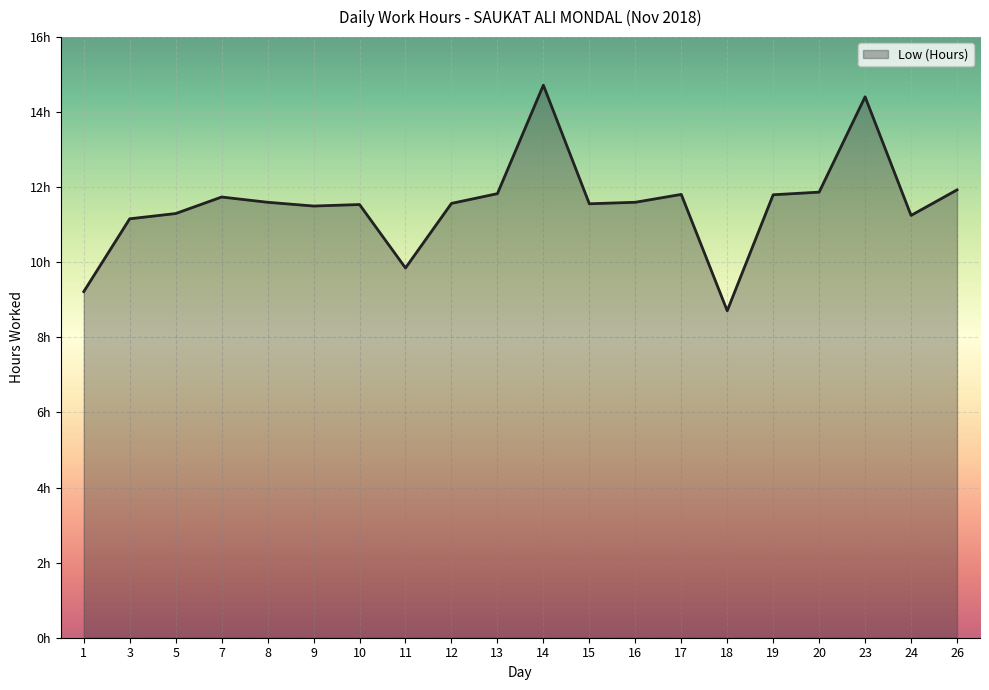

Which category has the highest value across all series?

14